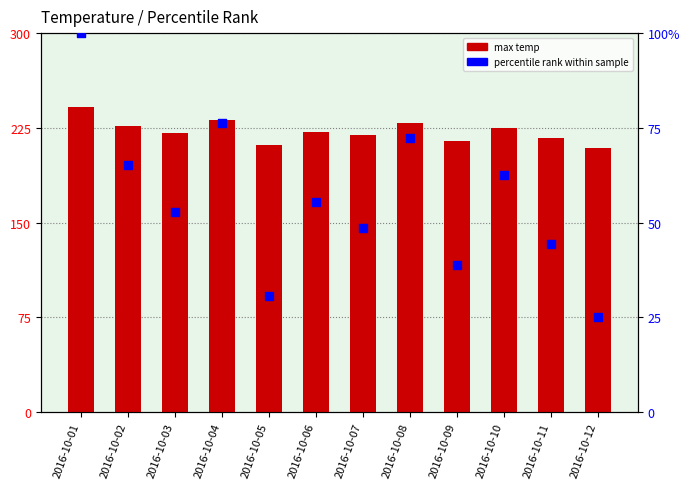

Is the value of percentile rank at 2016-10-12 greater than the value of max temp at 2016-10-08?

No